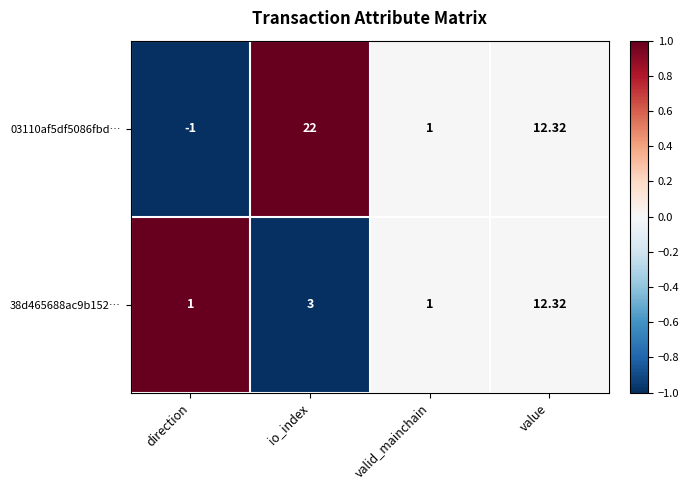

How many values in 03110af5df5086fbd… are above zero?

3